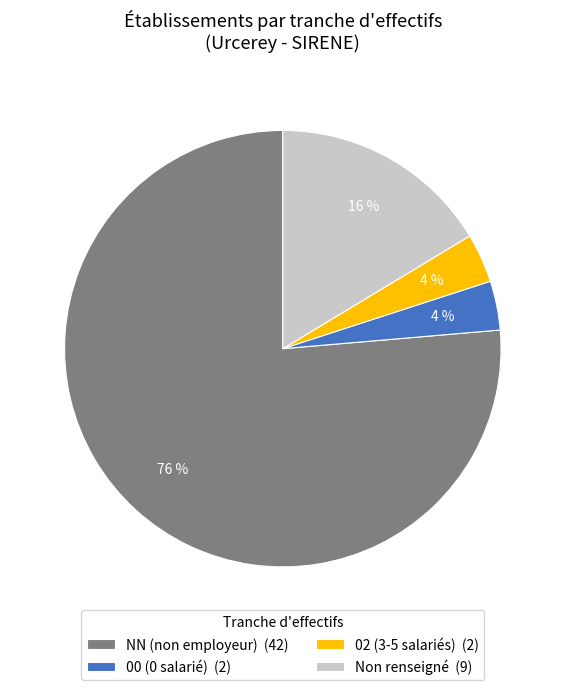

Which category has the biggest portion of the pie?

NN (non employeur) (42)